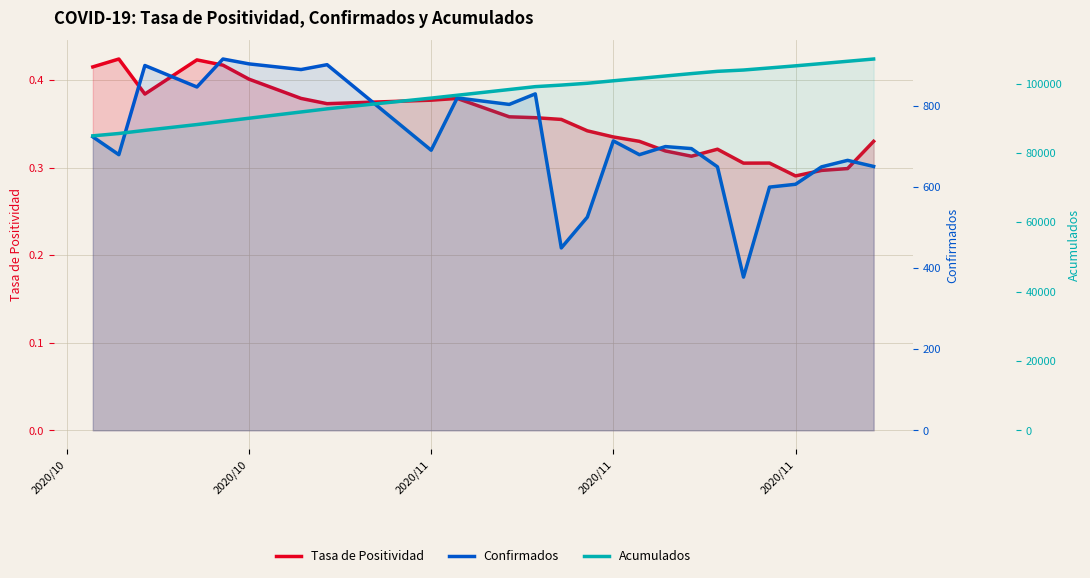

What is the greatest value displayed?

107062.0